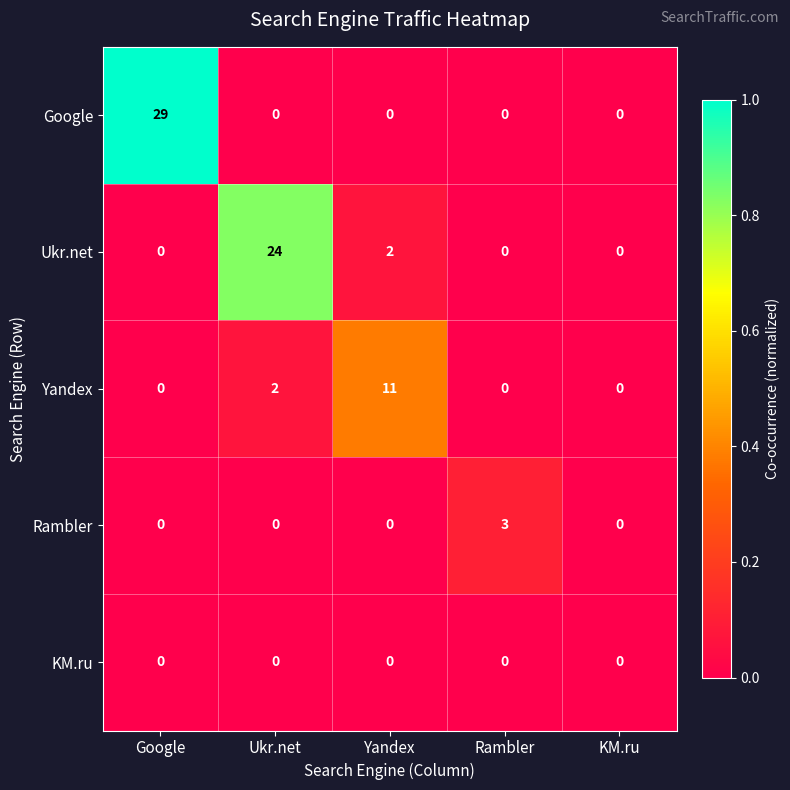

How many positive values does the Rambler series have?

1